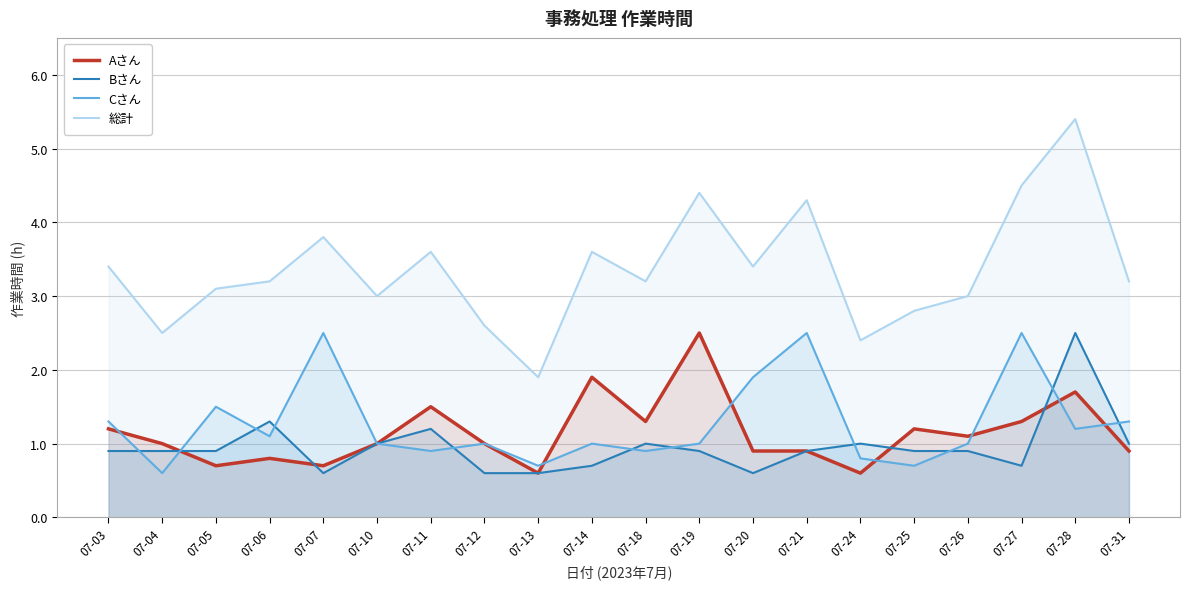

True or false: Bさん has more than 0 points higher than both neighbors.

True